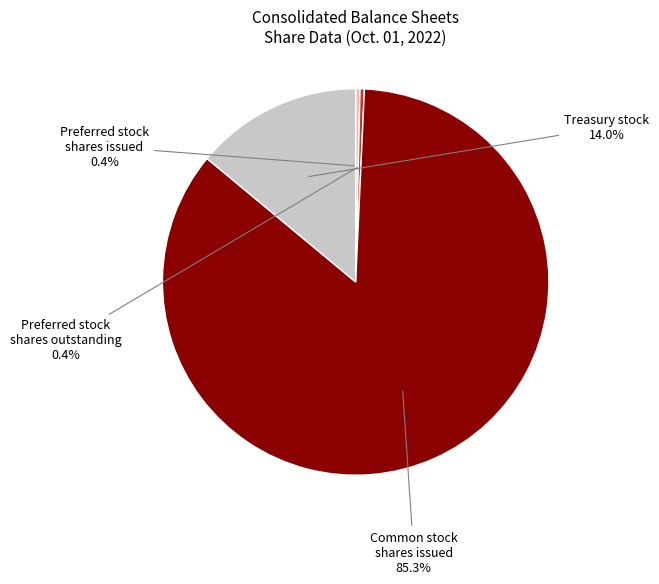

Which category has the biggest portion of the pie?

Common stock shares issued